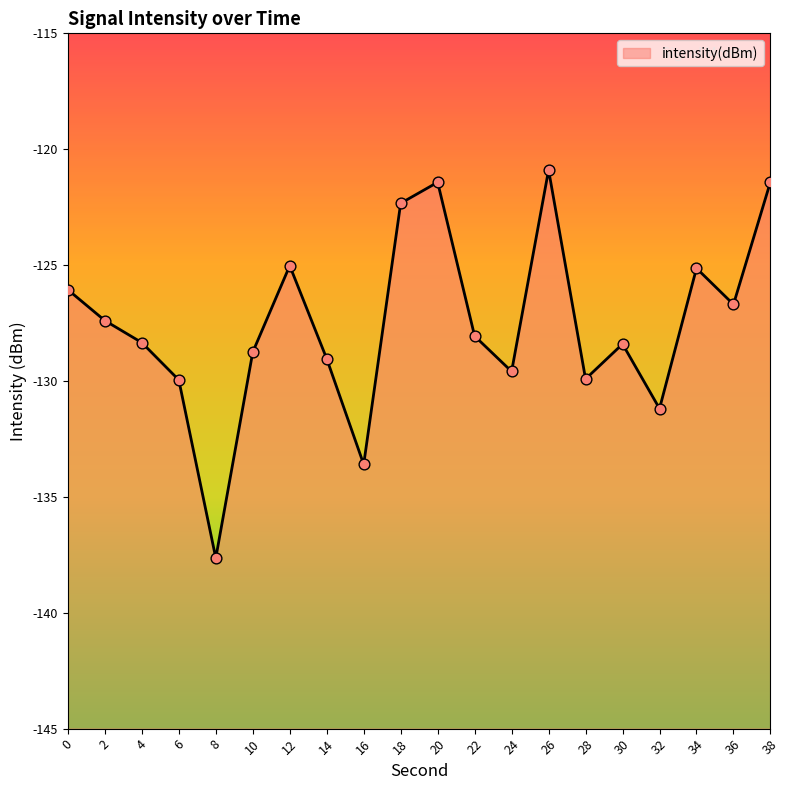

Which has a higher value, 34 or 6?

34